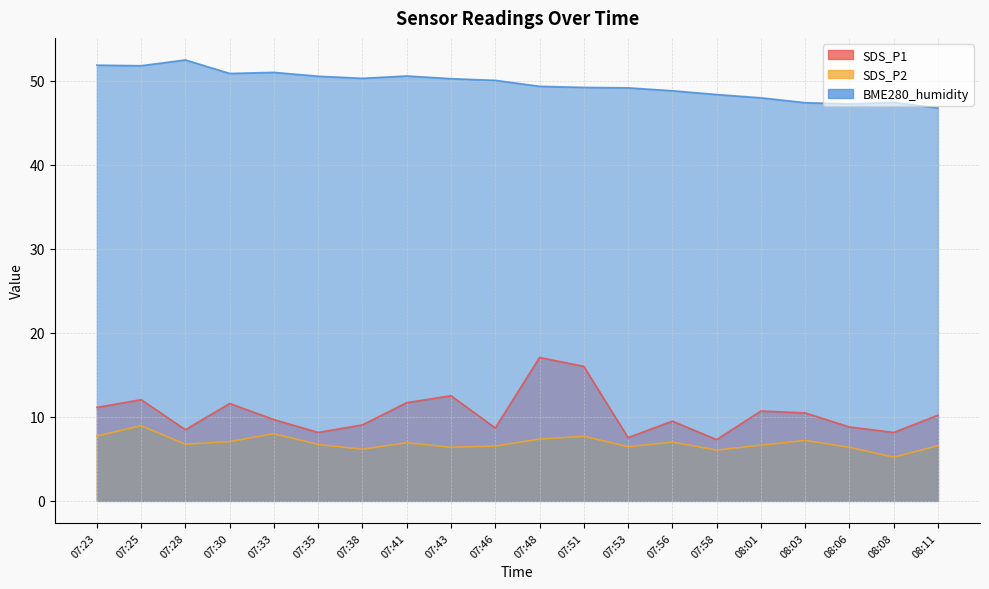

How many values in the SDS_P1 series are below 10?

10